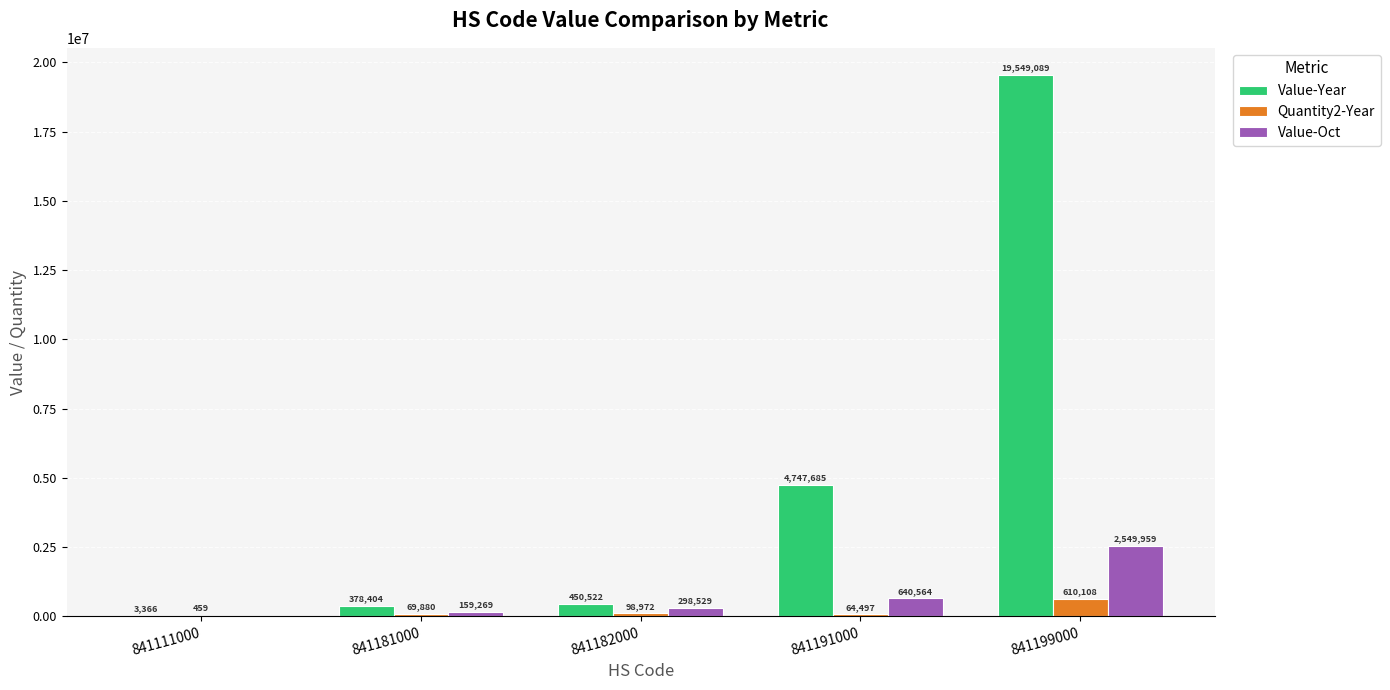

Are the bars horizontal?

No